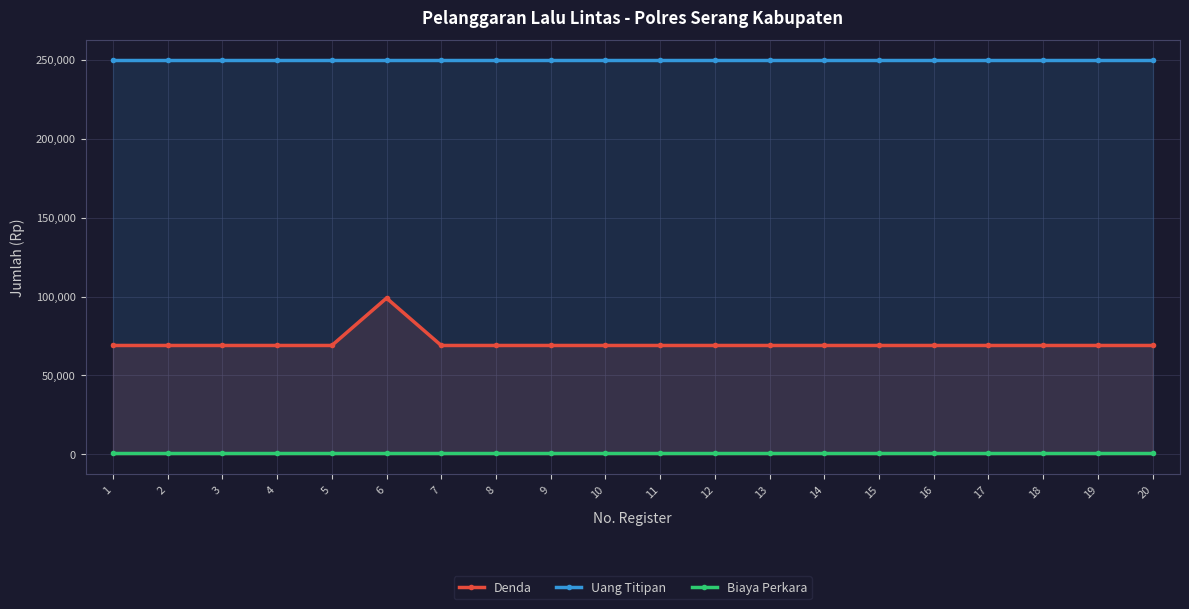

True or false: Biaya Perkara and Denda cross at least once.

False